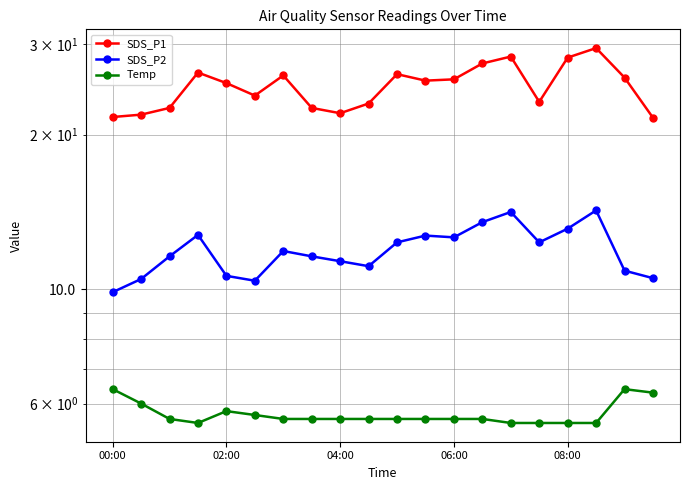

List the series in order of their overall mean, highest first.

SDS_P1, SDS_P2, Temp